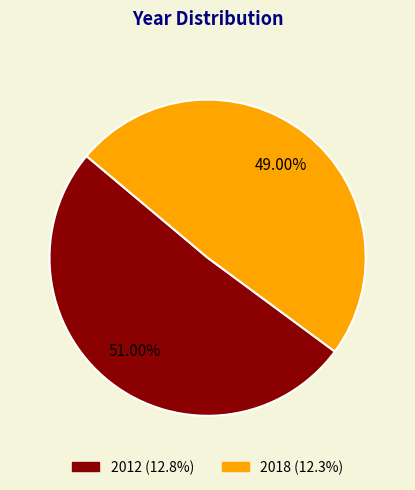

Which has a higher value, 2012 or 2018?

2012